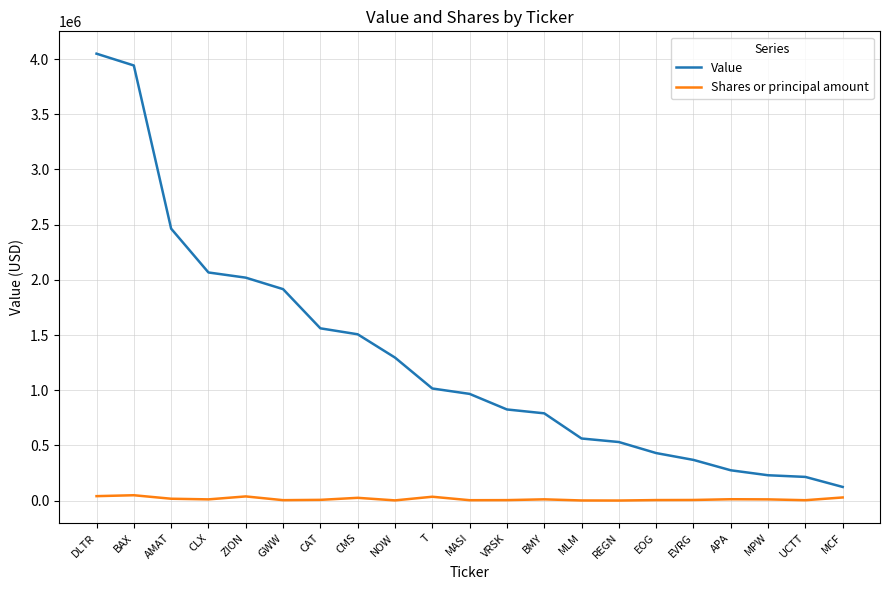

True or false: Value and Shares or principal amount intersect in this chart.

False